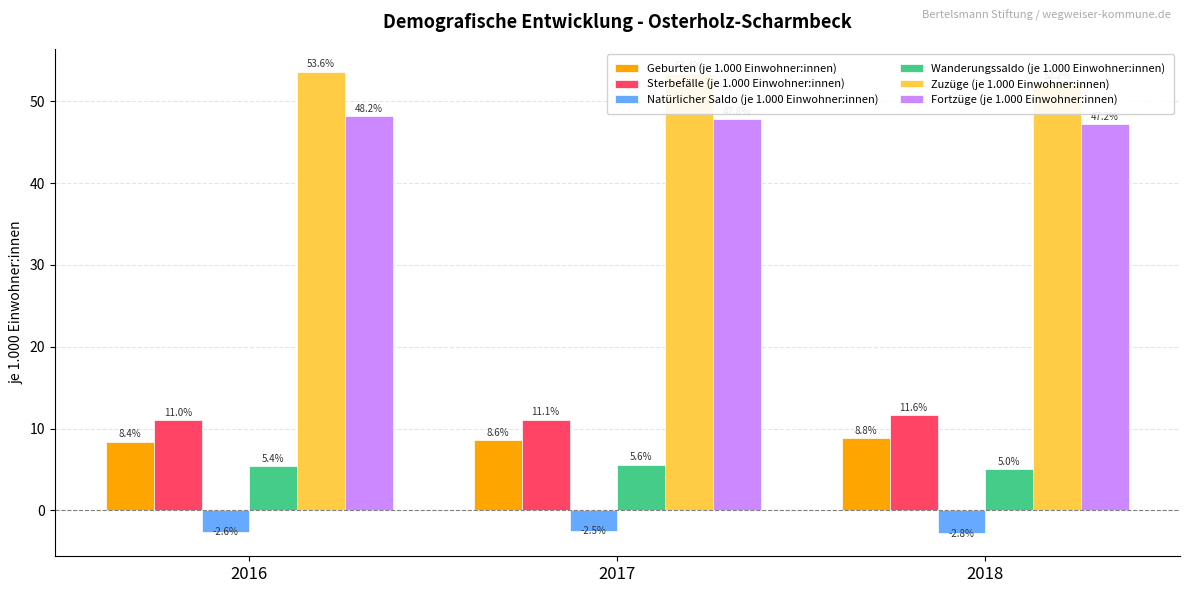

Read the Zuzüge (je 1.000 Einwohner:innen) value at 2017.

53.4